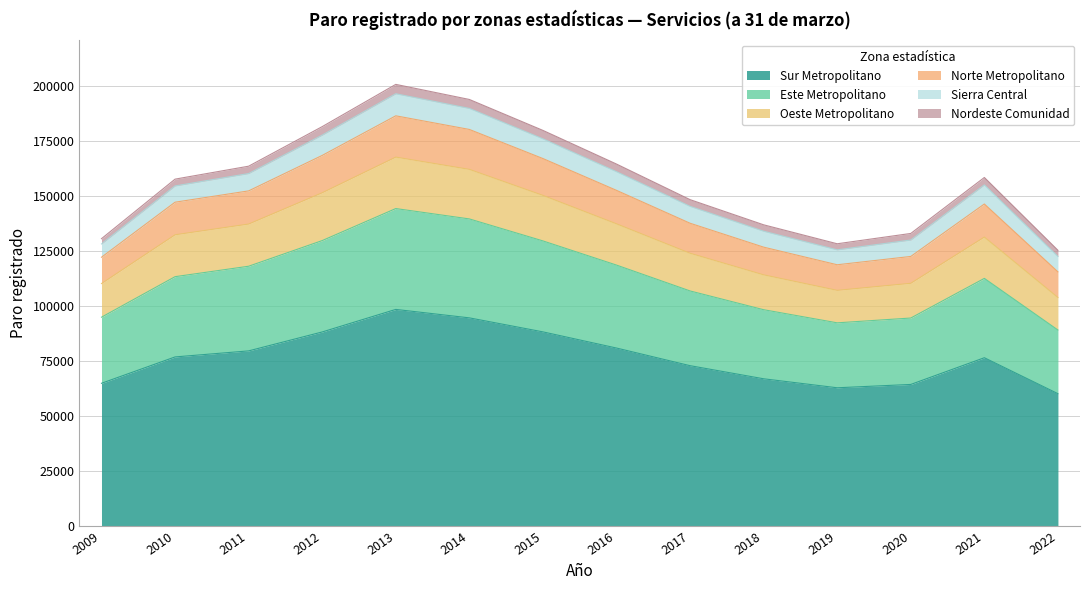

The value of Sur Metropolitano at 2011 is 127891. True or false?

False